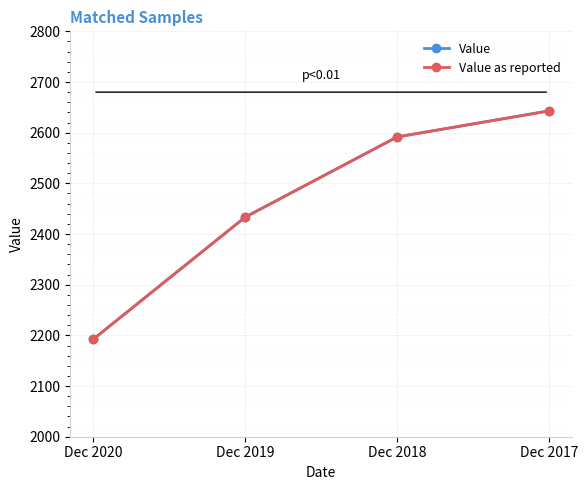

Is this an area chart (filled region under the line)?

No